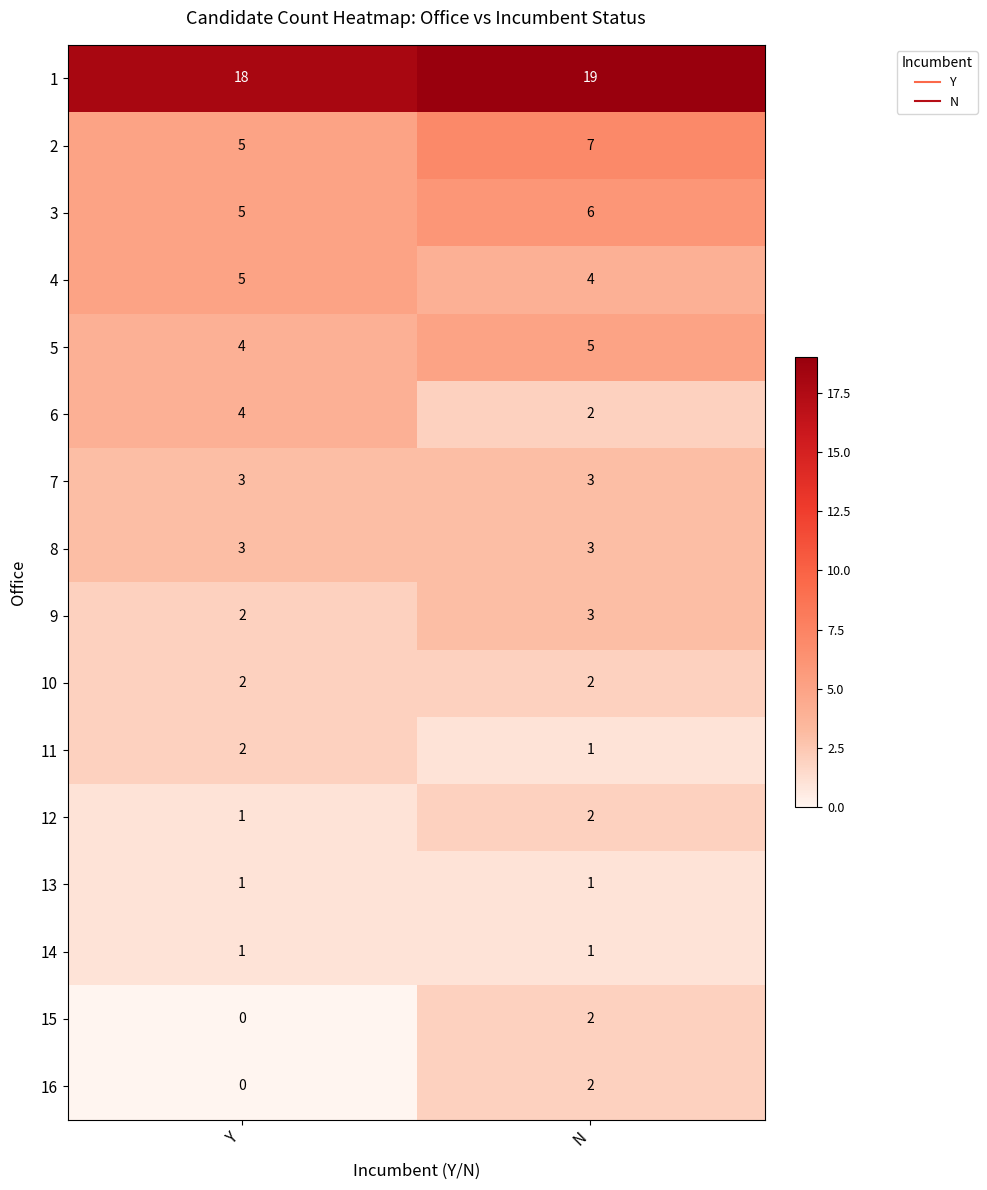

What is the sum of all 5 values?

9